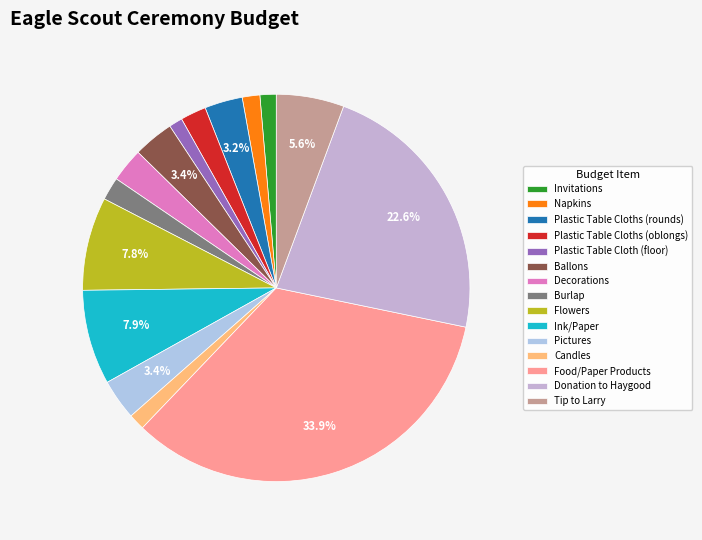

Which slice is the smallest?

Plastic Table Cloth (floor)